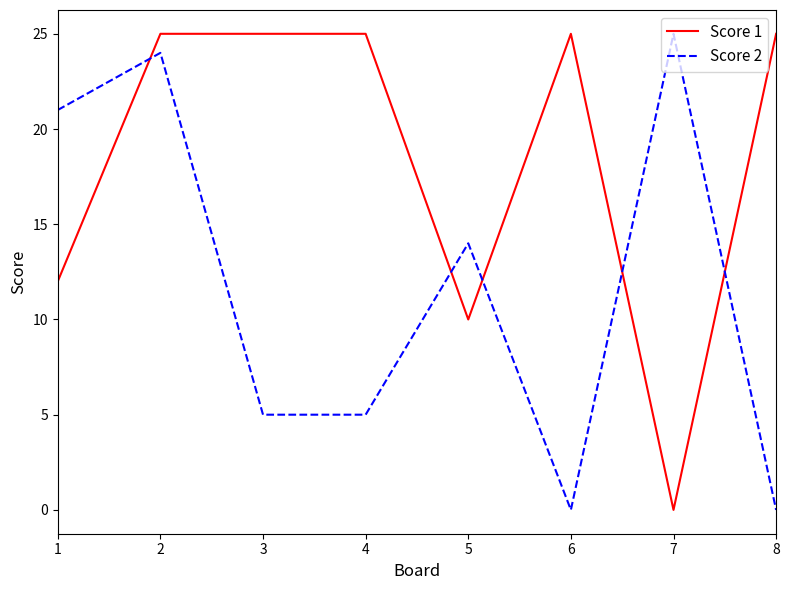

What value does the Score 2 series have at 1?

21